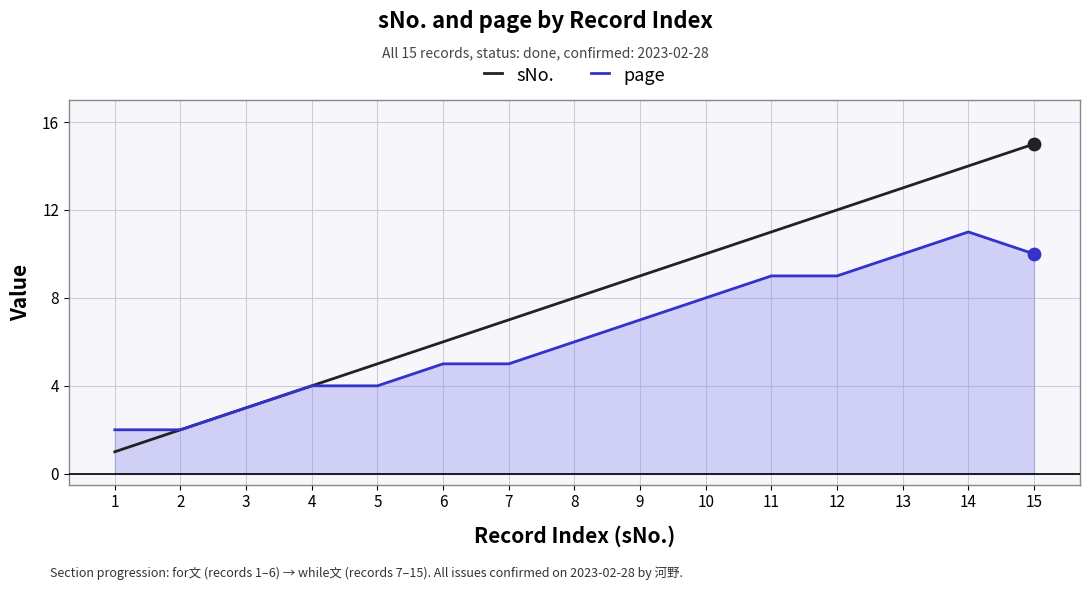

What are all the series names shown in the legend?

sNo., page